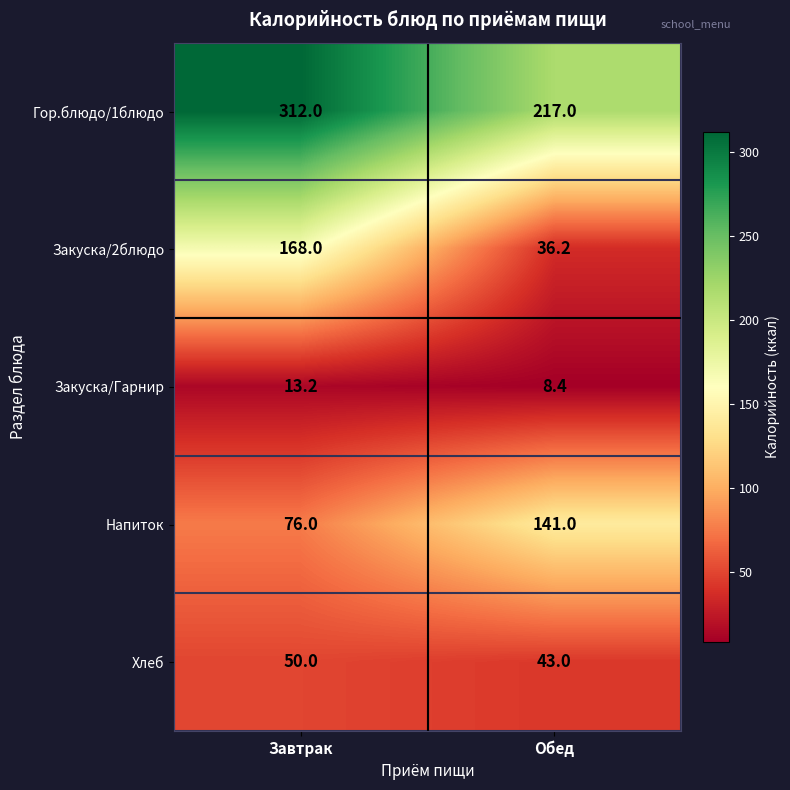

Count the number of categories in the chart.

2